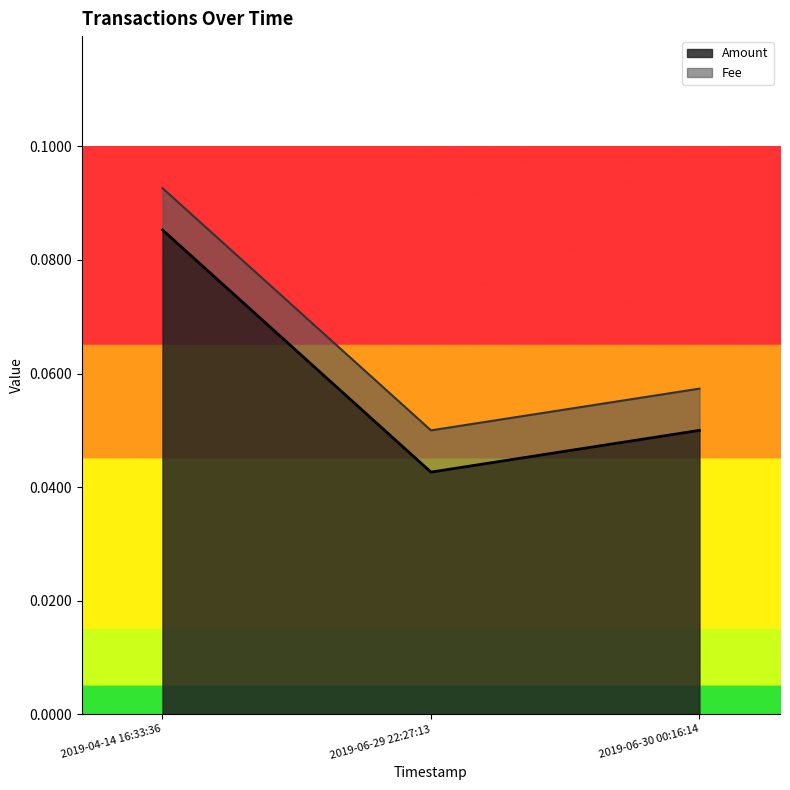

Does the chart display data point markers on the line(s)?

No